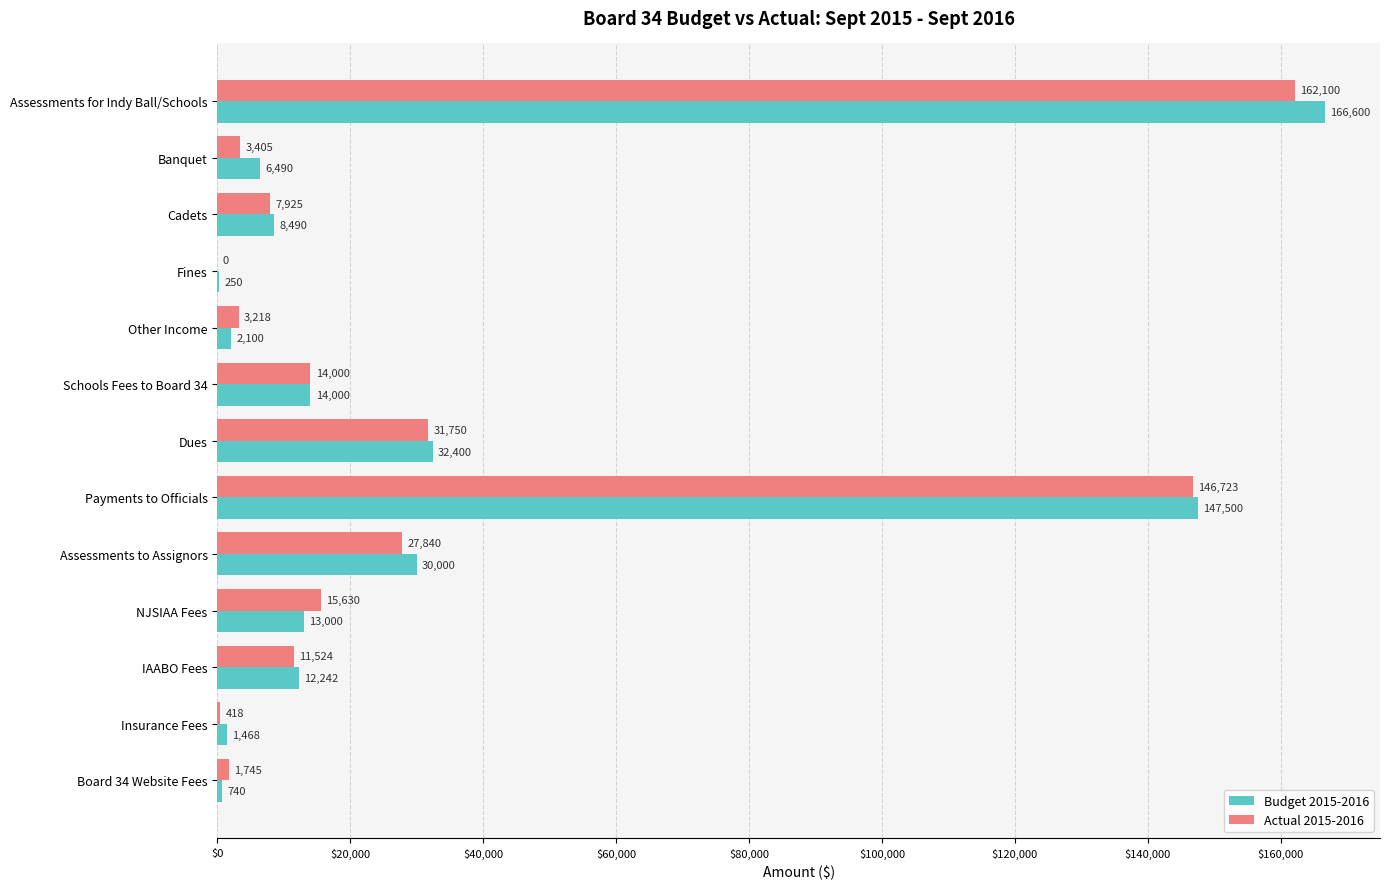

What is the sum of all Budget 2015-2016 values?

435280.0